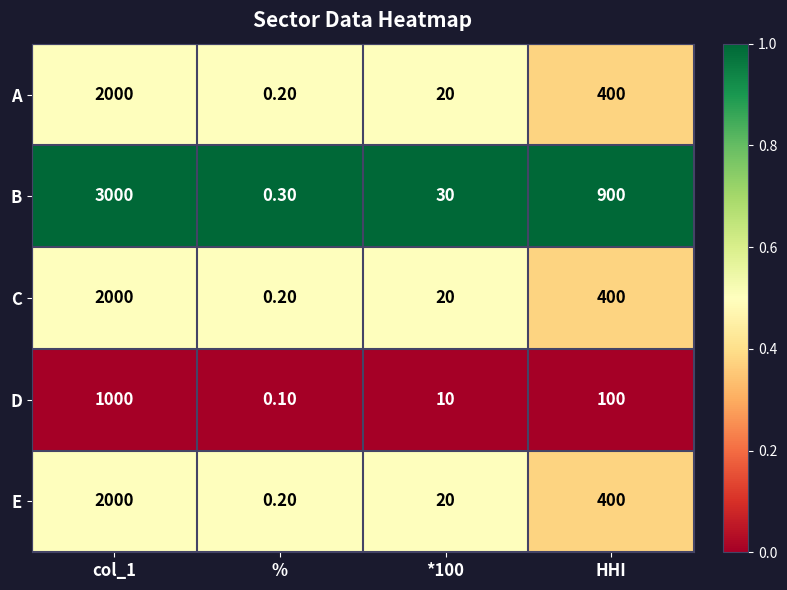

How many series are shown in this chart?

5